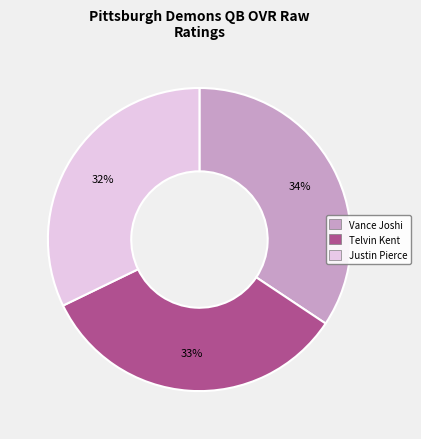

Between Vance Joshi and Justin Pierce, which is larger?

Vance Joshi